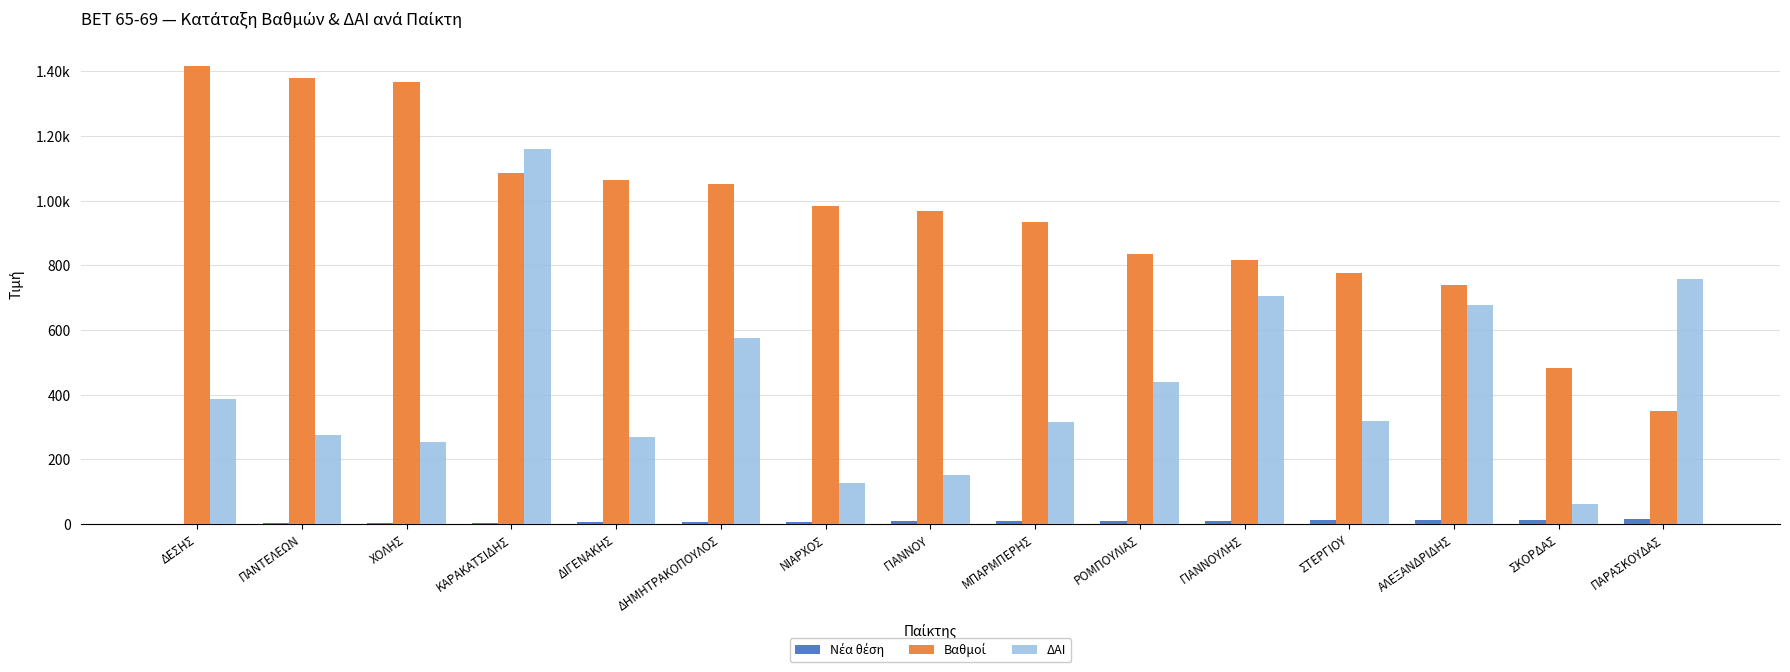

Reading left to right, list all the values displayed in this chart.

Νέα θέση: 1.0	2.0	3.0	4.0	5.0	6.0	7.0	8.0	9.0	10.0	11.0	12.0	13.0	14.0	15.0
Βαθμοί: 1415.0	1378.1	1367.5	1086.4	1064.5	1050.8	984.5	968.9	935.5	835.6	816.1	775.8	740.2	482.4	350.1
ΔΑΙ: 387.0	275.0	253.0	1160.0	269.0	575.0	127.0	152.0	317.0	439.0	705.0	318.0	677.0	63.0	757.0